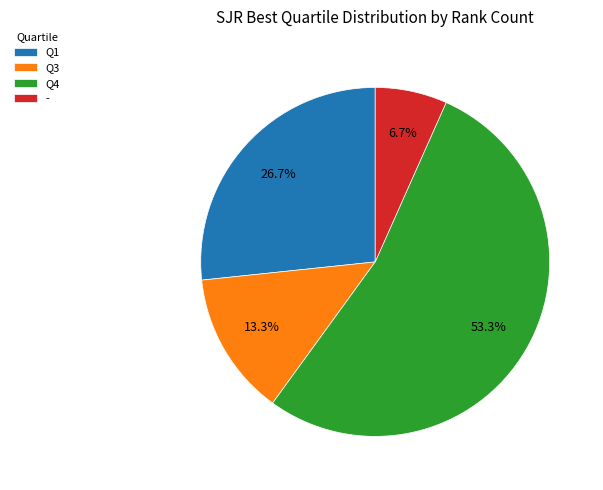

What portion of the pie excludes Q3?

86.7%